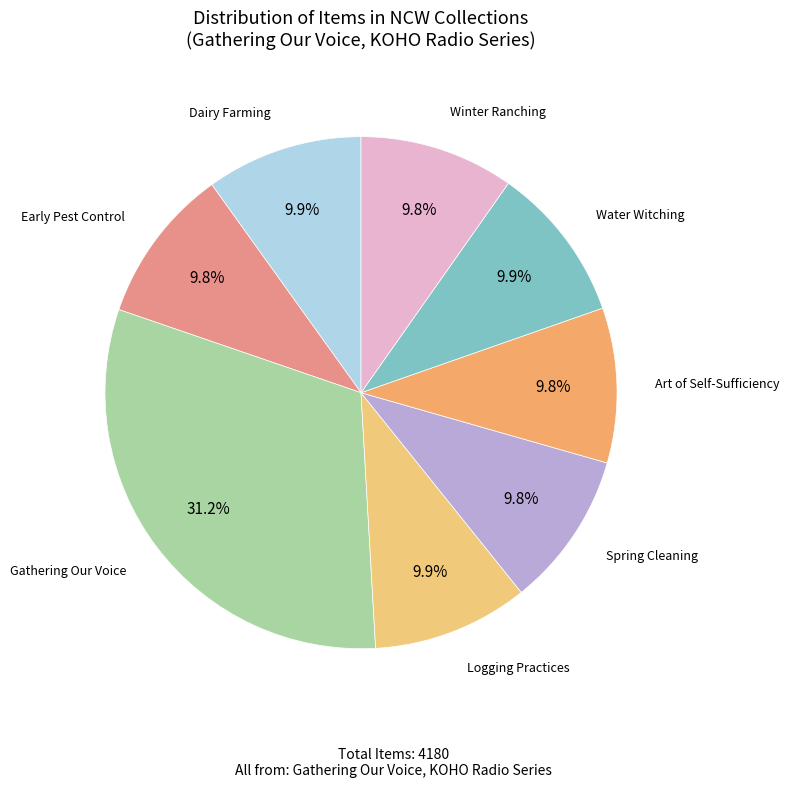

How many segments does this pie chart have?

8